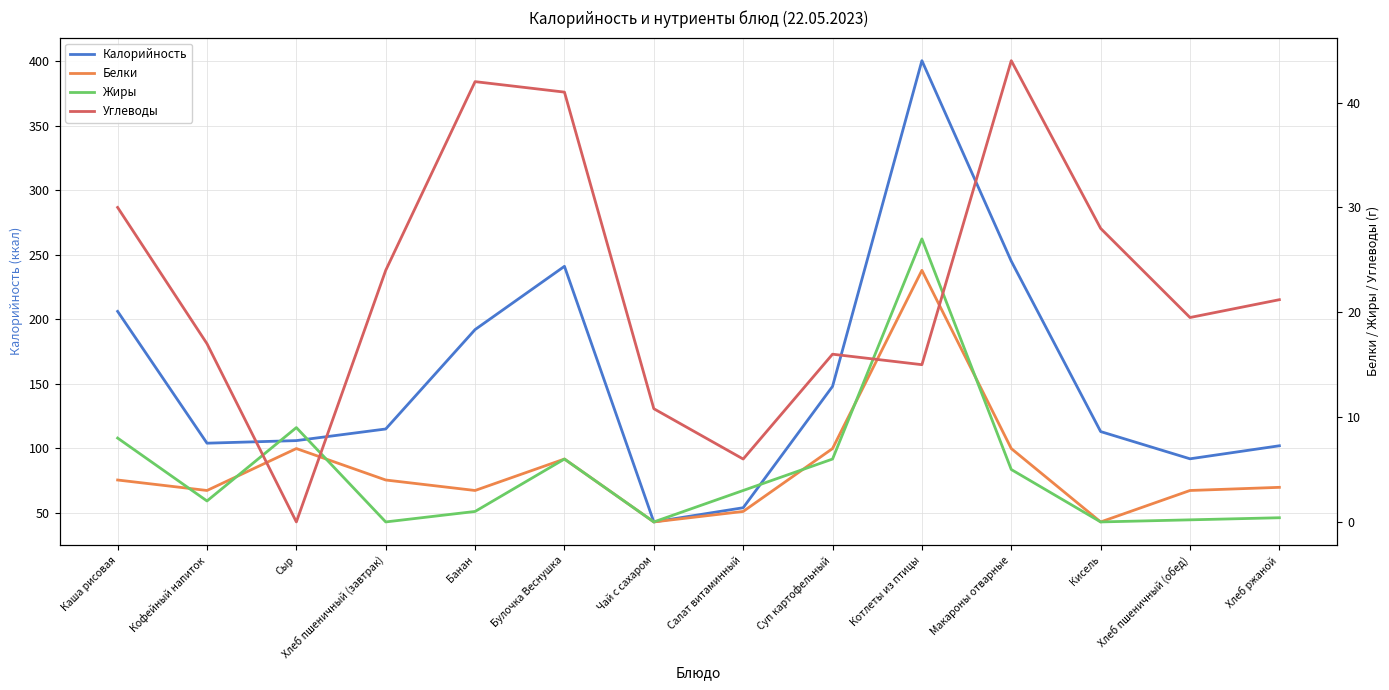

At which label does Жиры first exceed 3?

Каша рисовая